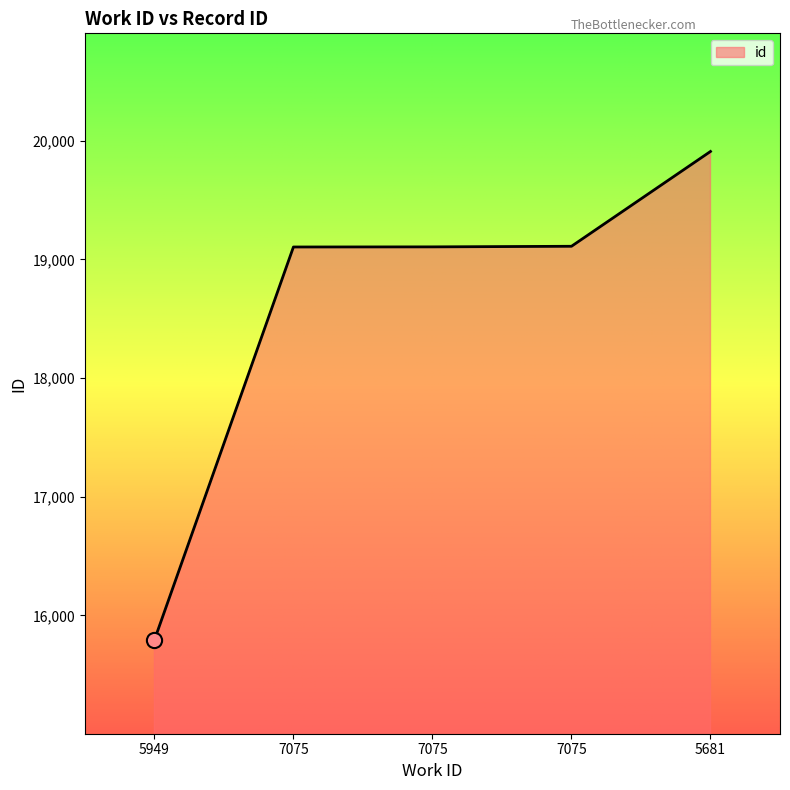

Does the chart have visible grid lines?

No